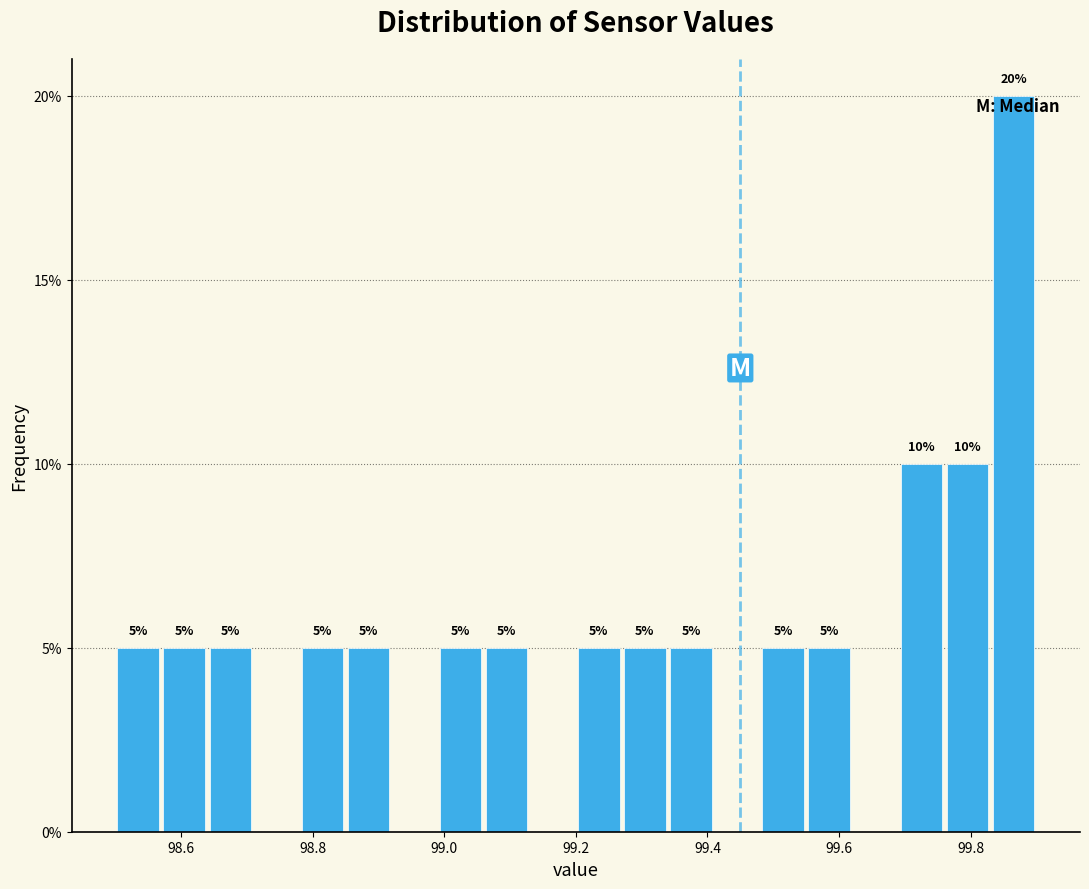

Around what value on the x-axis is the tallest bar? Give the approximate position of its centre, as read against the axis.

99.86